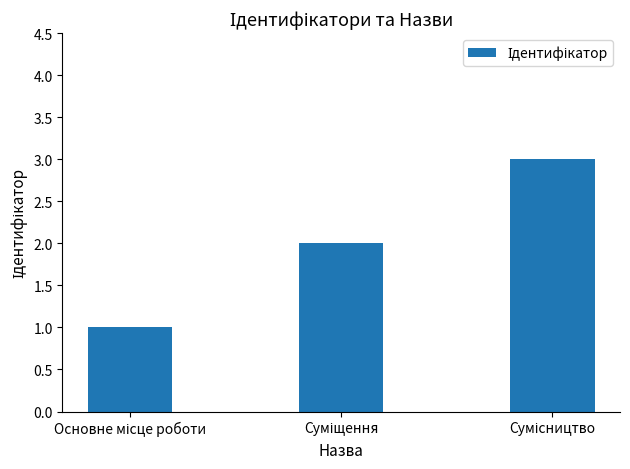

What is the maximum value shown in the chart?

3